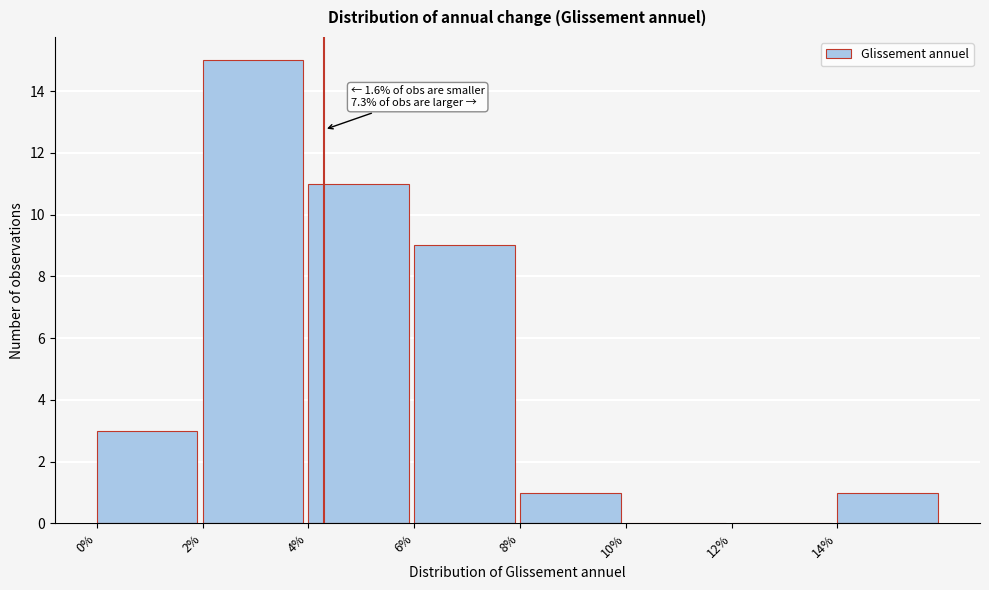

Reading left to right, extract all data points from this chart.

0%=3	2%=15	4%=11	6%=9	8%=1	10%=0	12%=0	14%=1